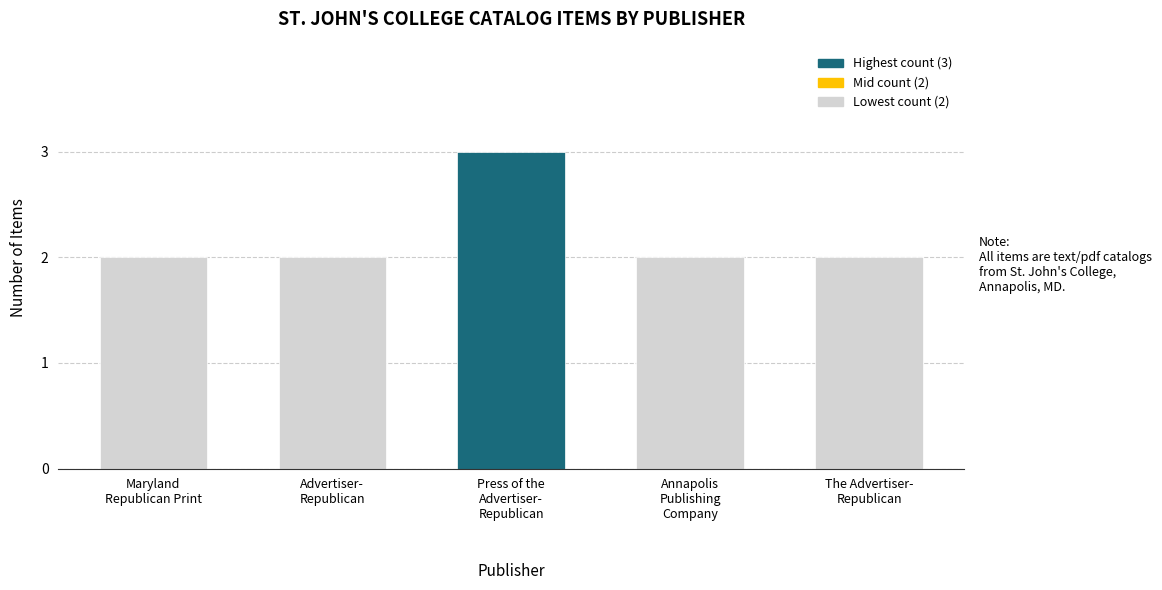

The chart shows a value of 2 at Annapolis
Publishing
Company. True or false?

True